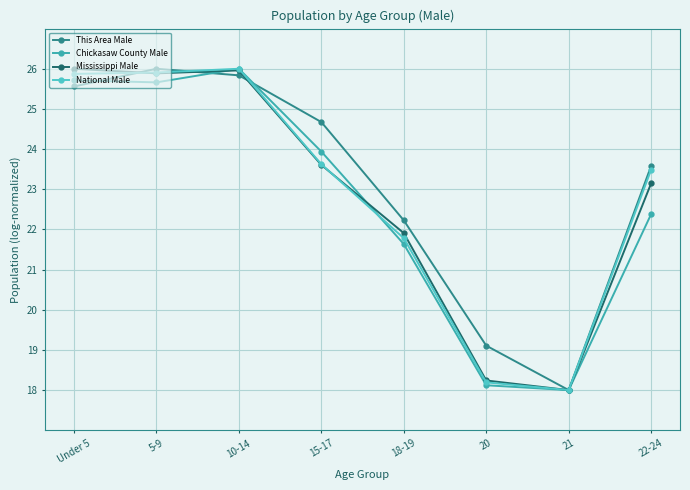

Where do This Area Male and National Male first cross each other?

Under 5 and 5-9